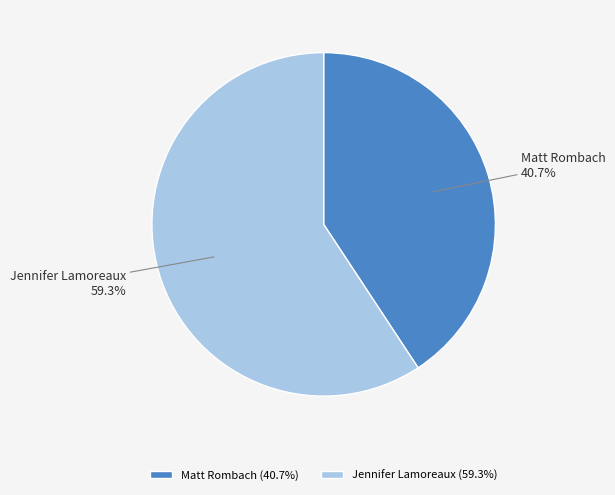

To the nearest percent, what is the difference between the largest and smallest slice percentages?

19%